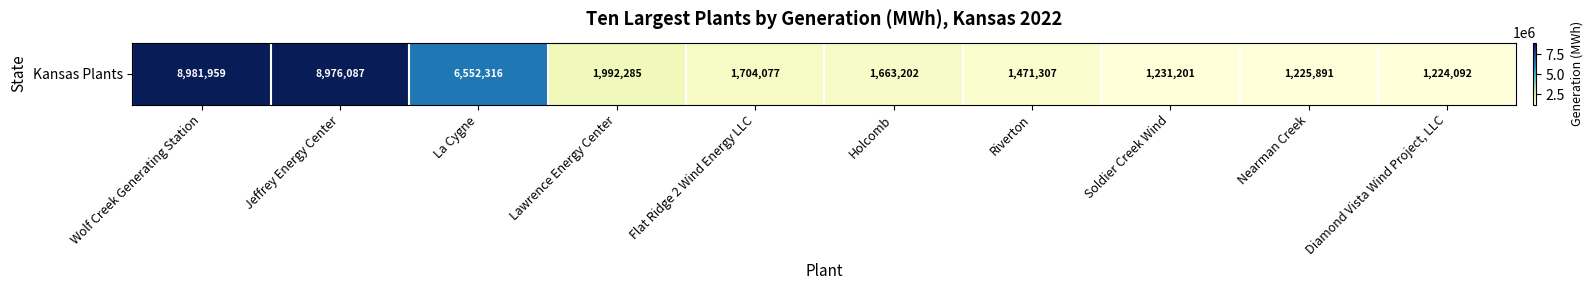

How many data points are less than 1704077?

5